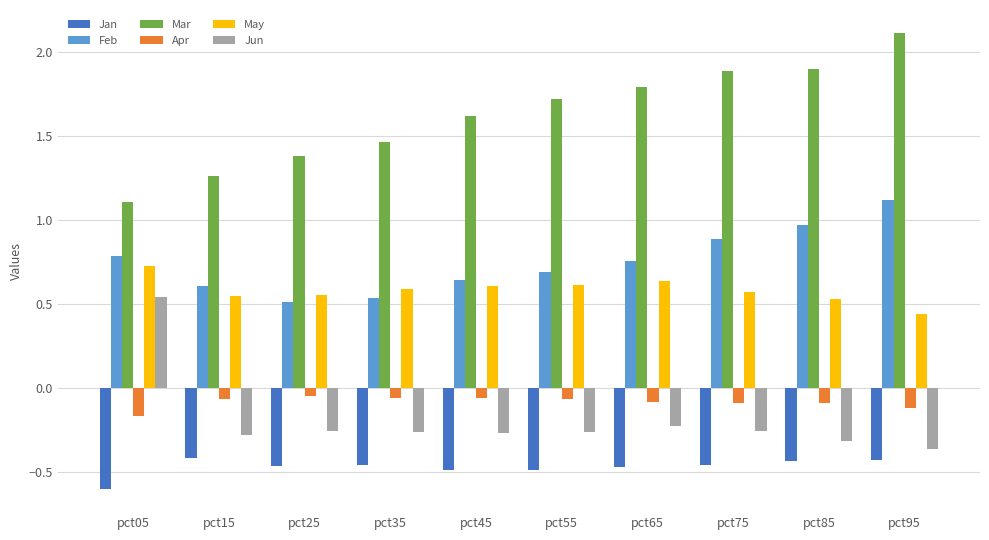

What is the sum of all Jan values?

-4.7